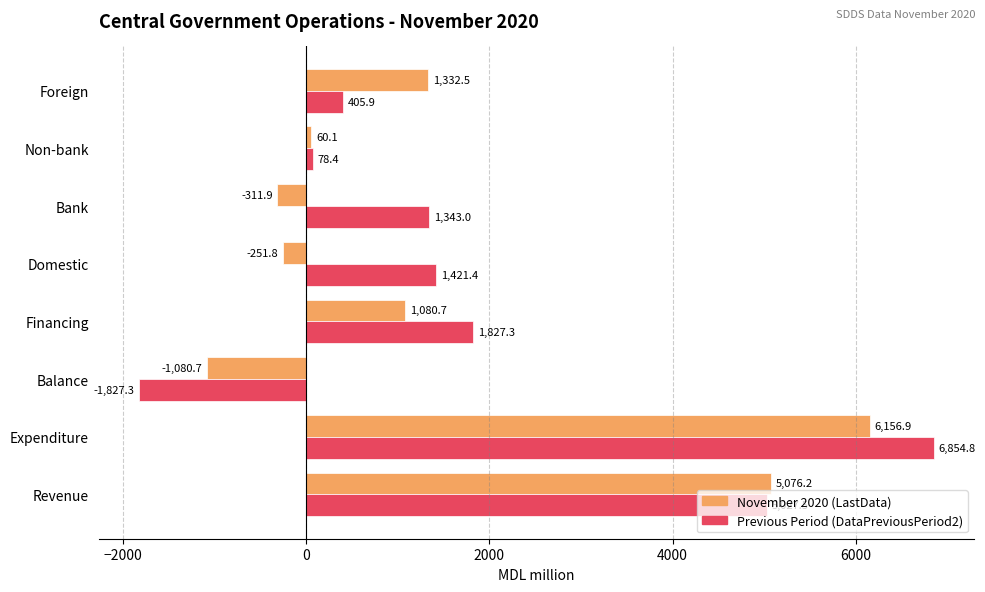

What is the sum of the November 2020 (LastData) values at Financing and Foreign?

2413.2